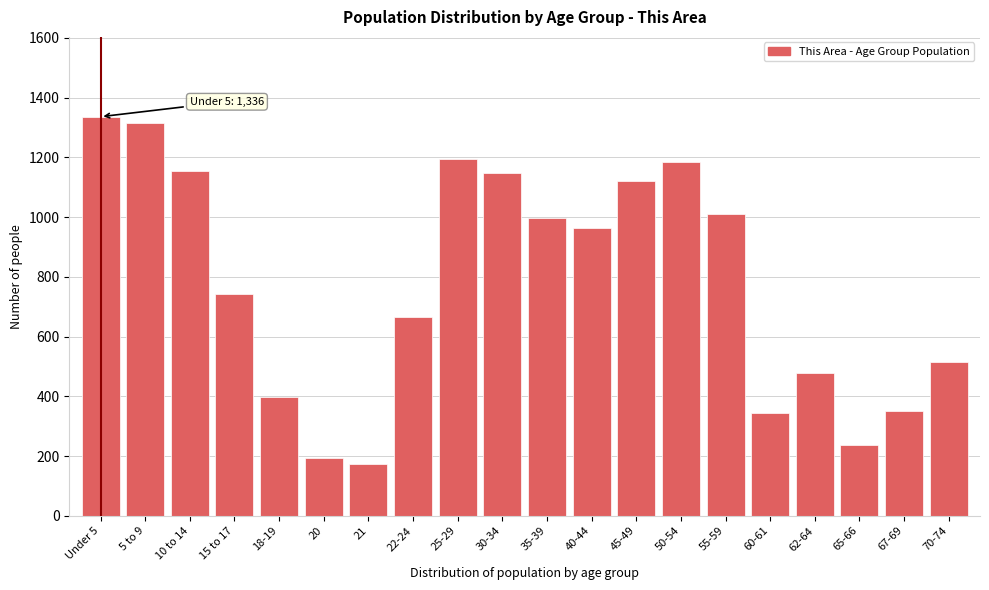

What is the approximate value at 21?

174